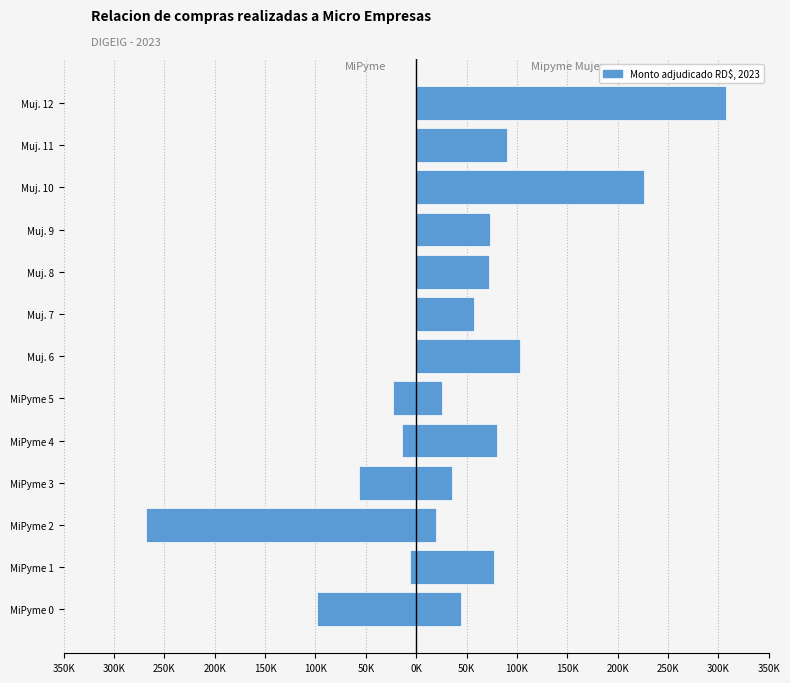

Reading left to right, transcribe all the data shown in this chart.

MiPyme: -98530.0	-6065.4	-267860.0	-56604.6	-14400.0	-23305.0	0.0	0.0	0.0	0.0	0.0	0.0	0.0
Mipyme Mujer: 44698.4	77113.0	19611.6	36049.9	80200.4	25665.0	103604.0	56944.2	72418.5	73750.0	226029.0	89798.0	307980.0